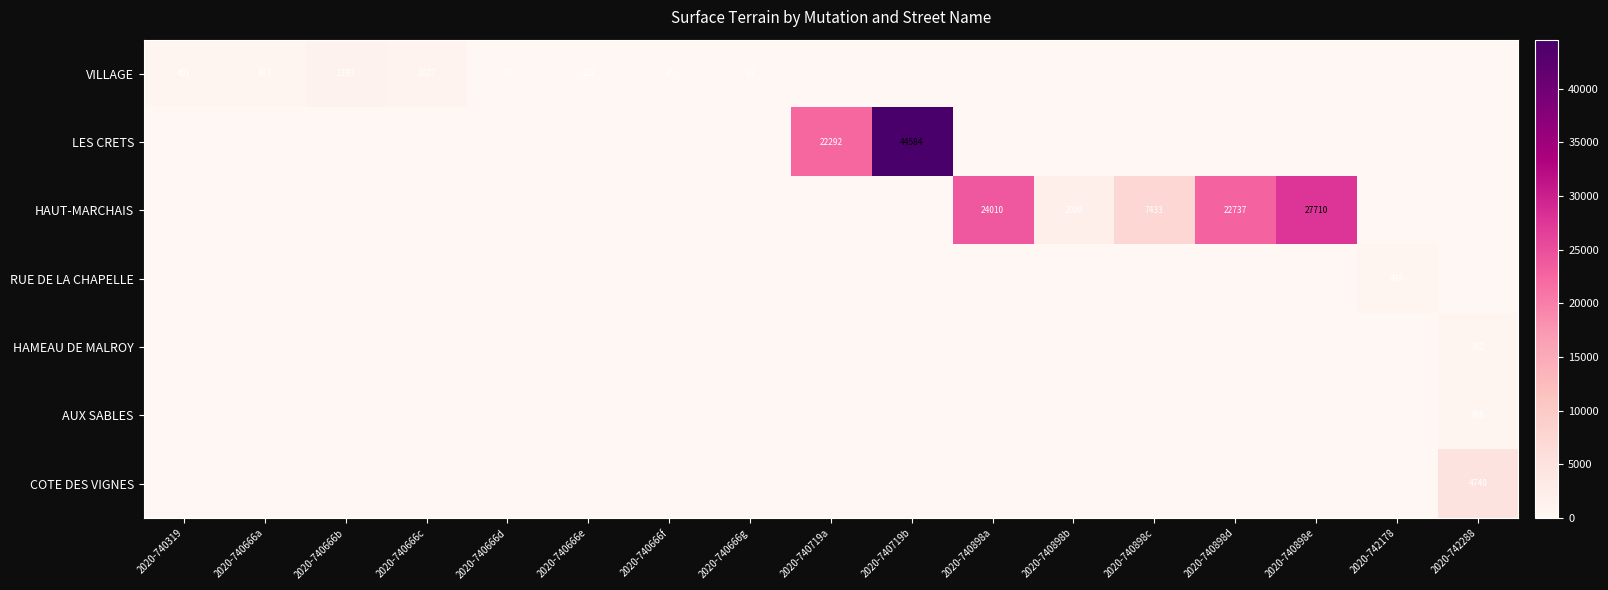

True or false: LES CRETS has a value of 13791 at 2020-740719b.

False